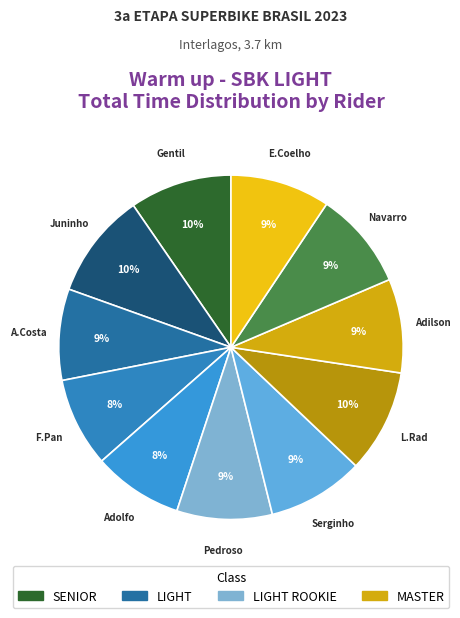

Count the number of slices in the pie.

11